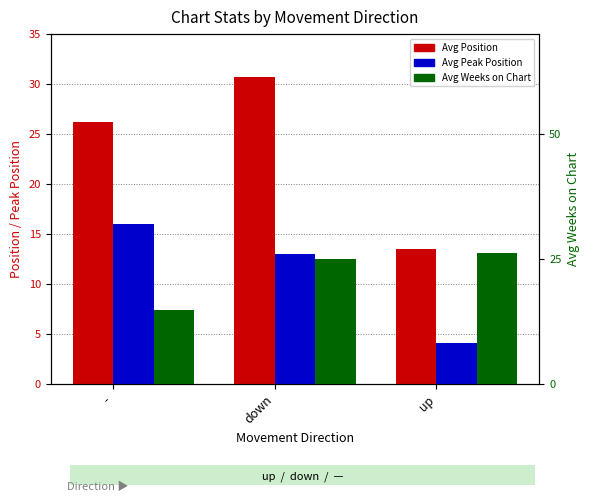

How many bars are there in each group?

3